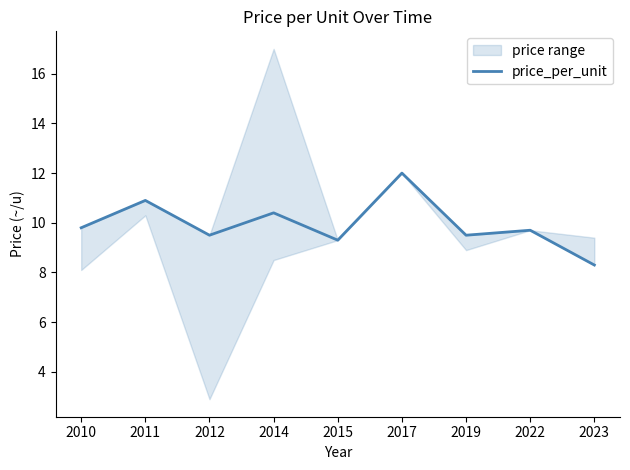

Reading right to left, what are all the values shown in this chart?

8.3	9.7	9.5	12.0	9.3	10.4	9.5	10.9	9.8